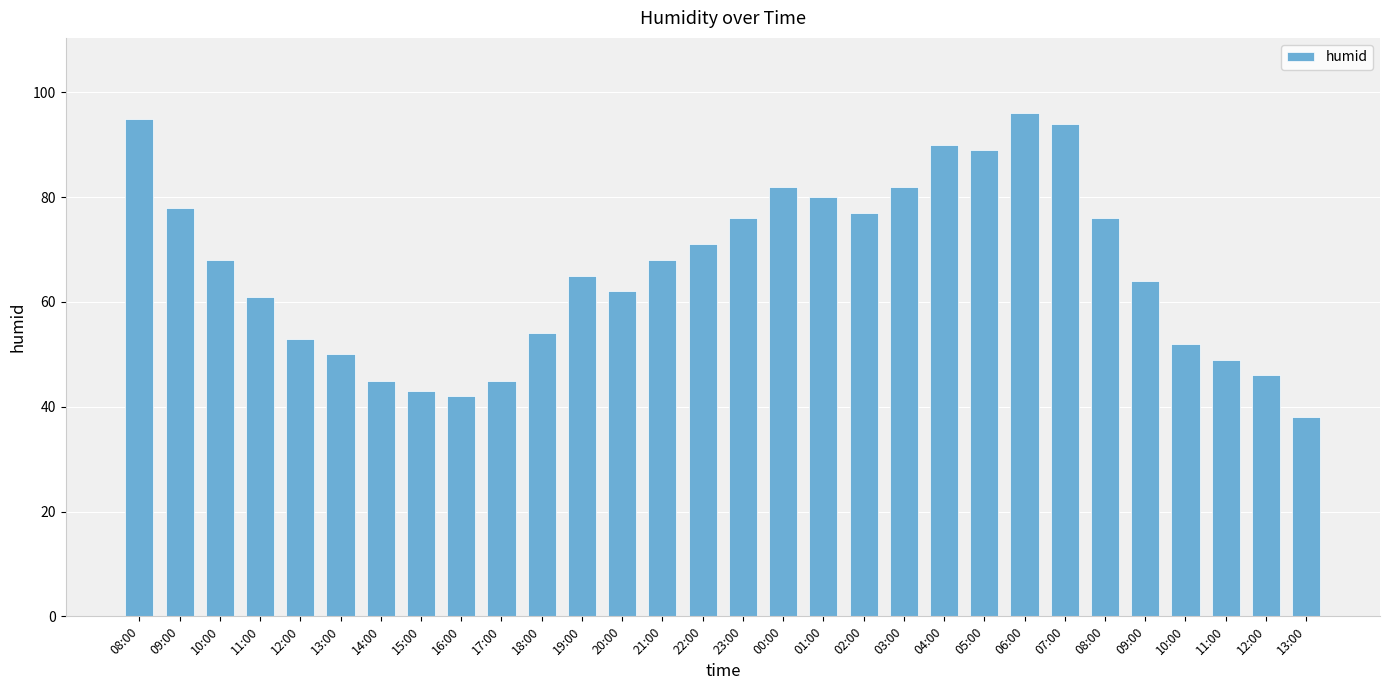

Between 09:00 and 21:00, which is larger?

09:00